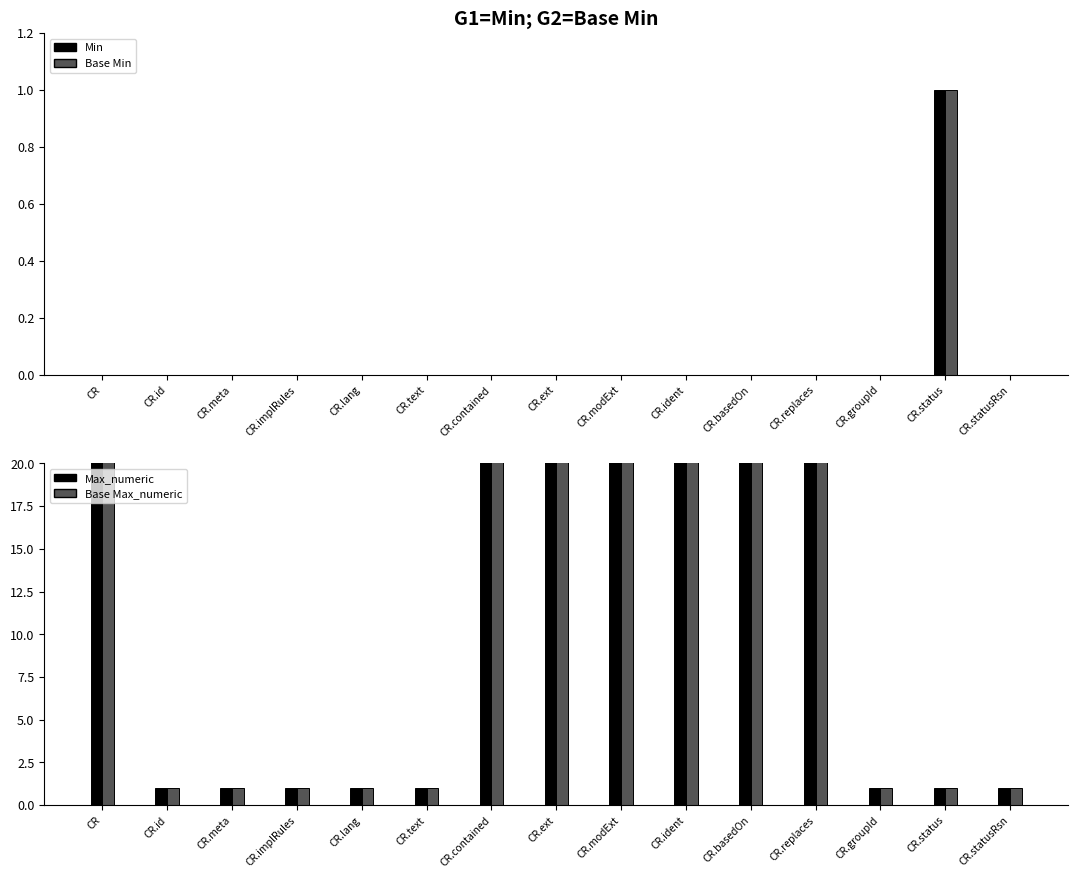

Rank the series at CR.contained from lowest to highest value.

Min, Base Min, Max_numeric, Base Max_numeric